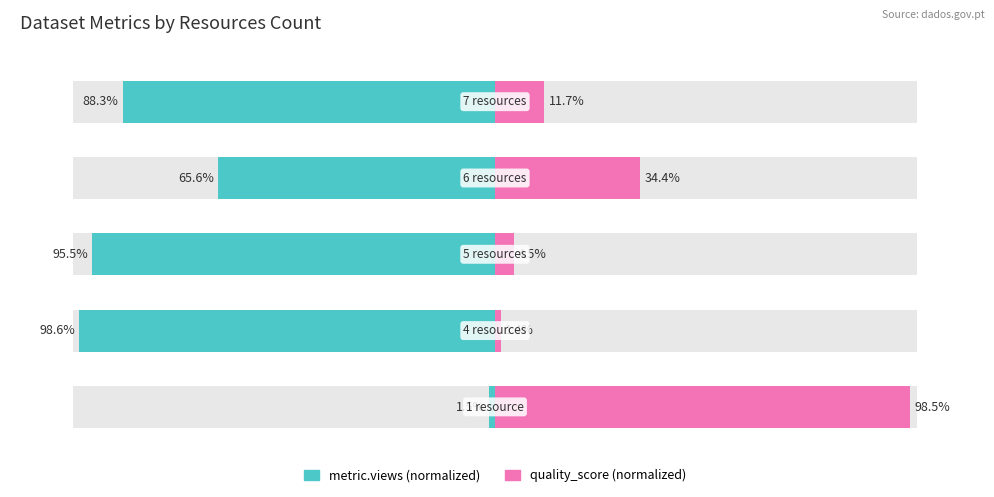

At 1, list the series in order from smallest to largest.

metric.views (normalized), quality_score (normalized)